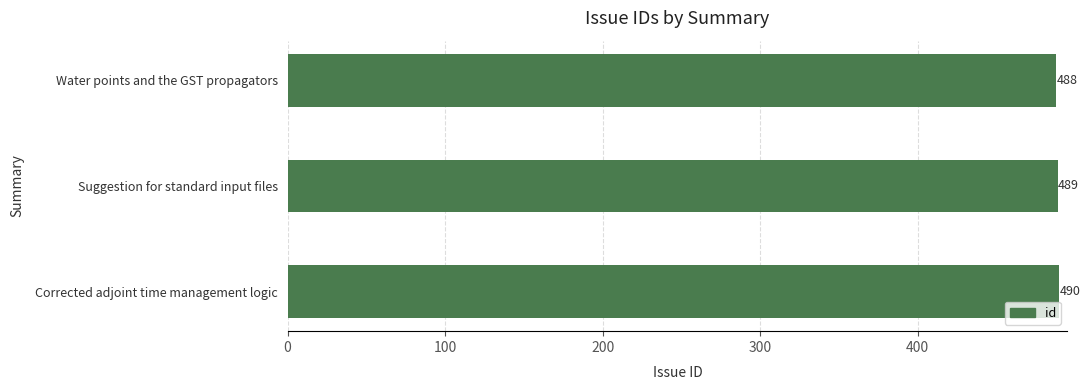

How many values are between 488 and 490?

3